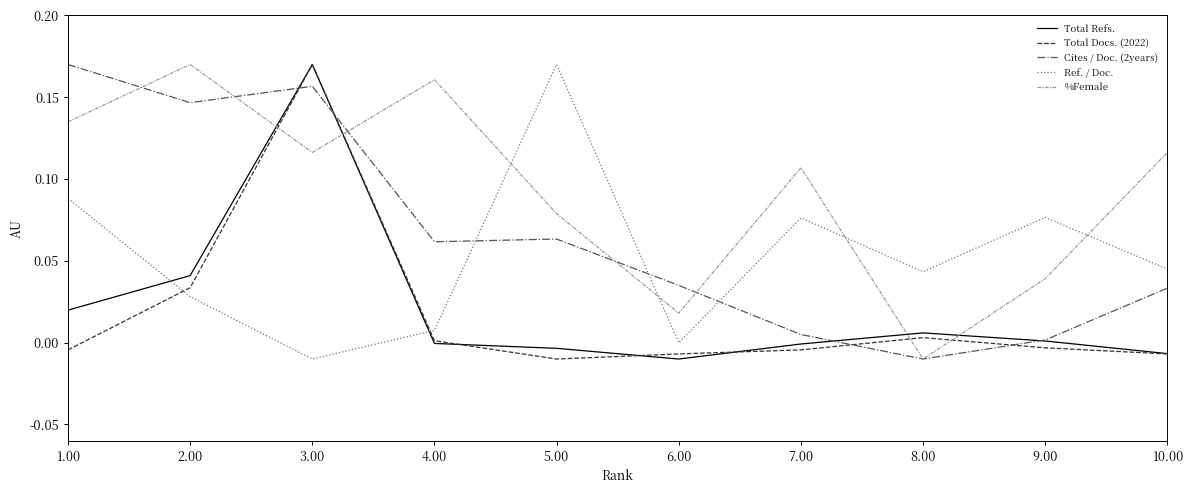

Which series has the largest total across all categories?

%Female